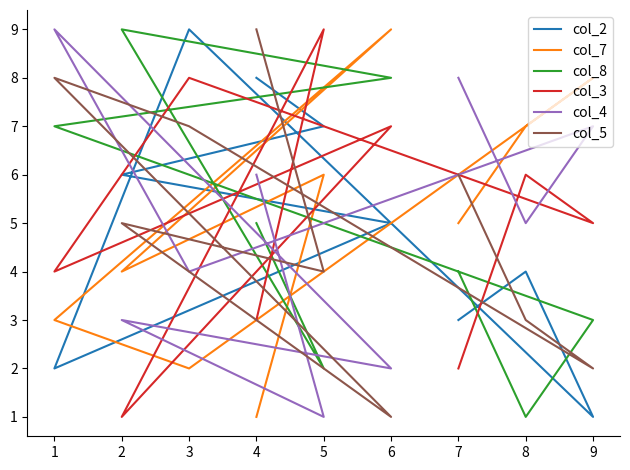

What is the greatest value displayed?

9